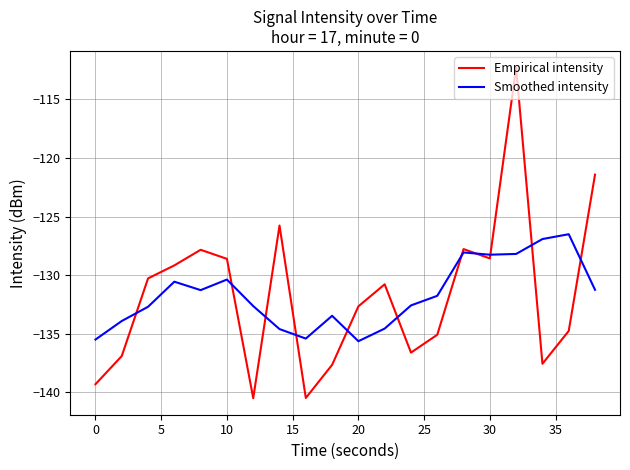

What is the maximum value shown in the chart?

-112.3